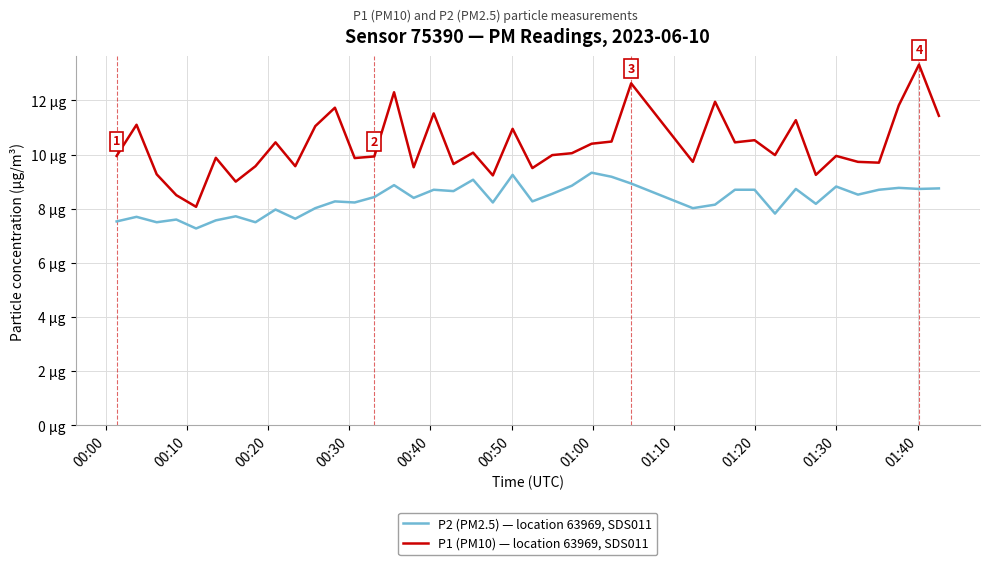

Is this an area chart (filled region under the line)?

No